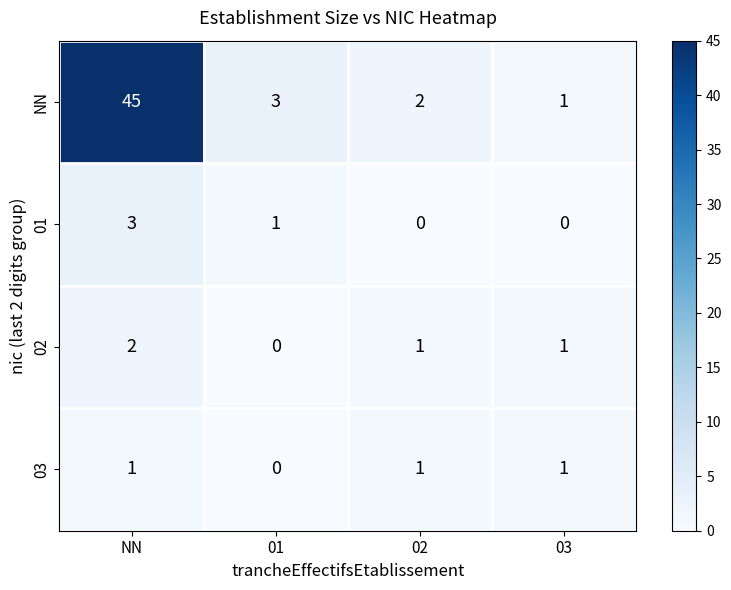

What is the total value across all series at NN?

51